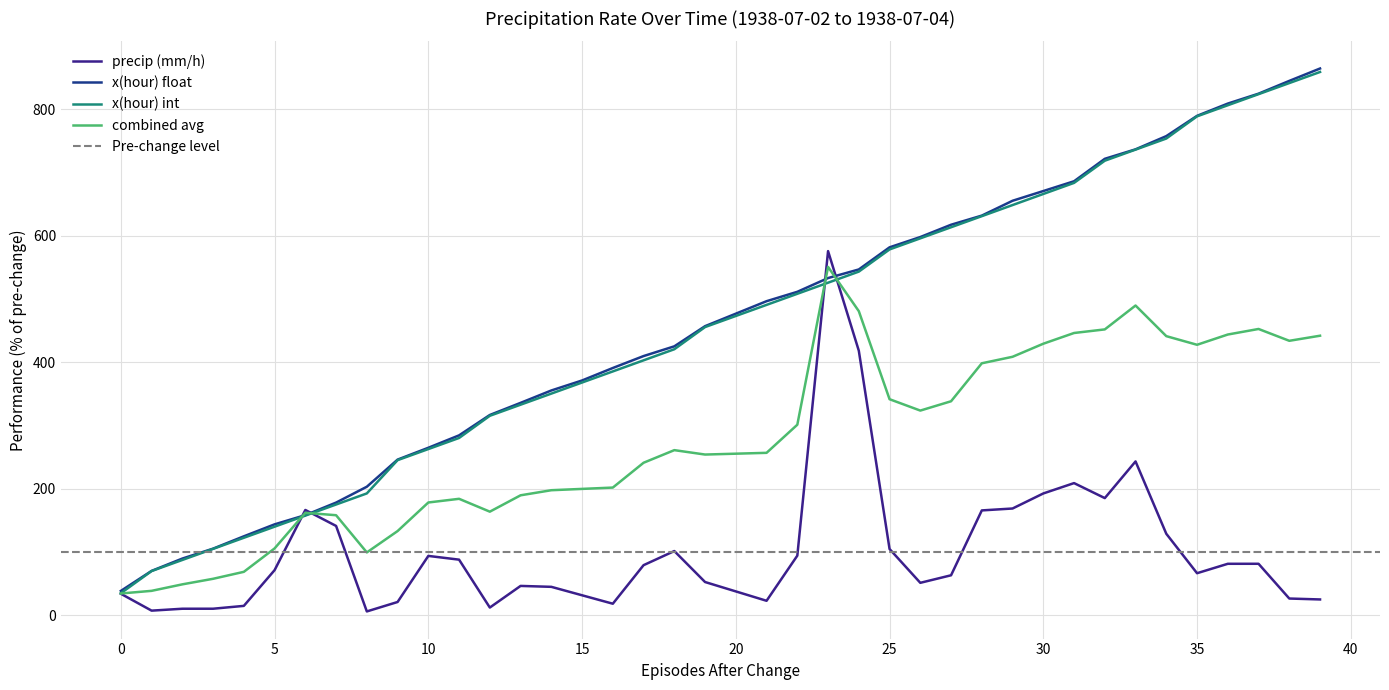

What is the maximum value for x(hour) float?

864.1